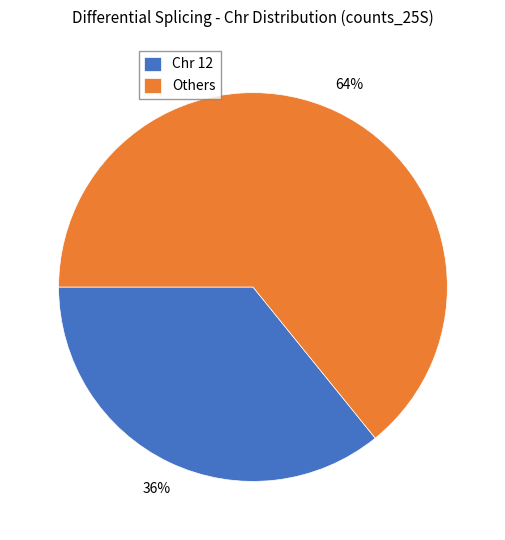

To the nearest percent, what is the difference between the largest and smallest slice percentages?

28%